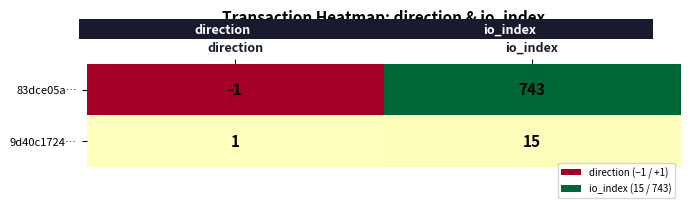

At how many categories does at least one series exceed 22?

1